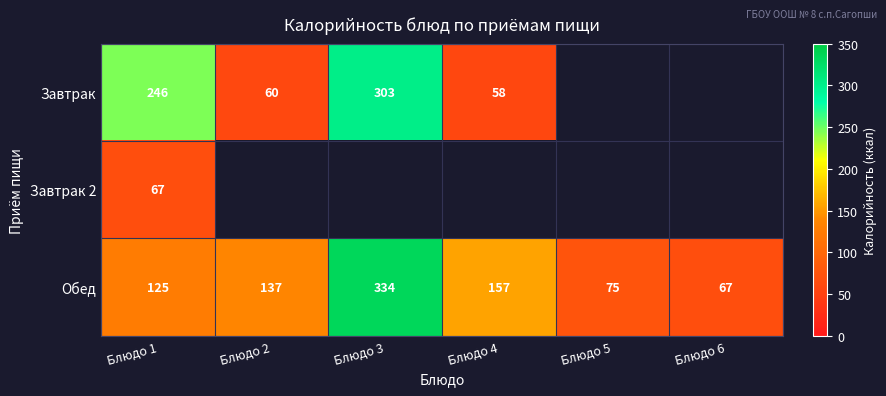

What is the sum of all Обед values?

895